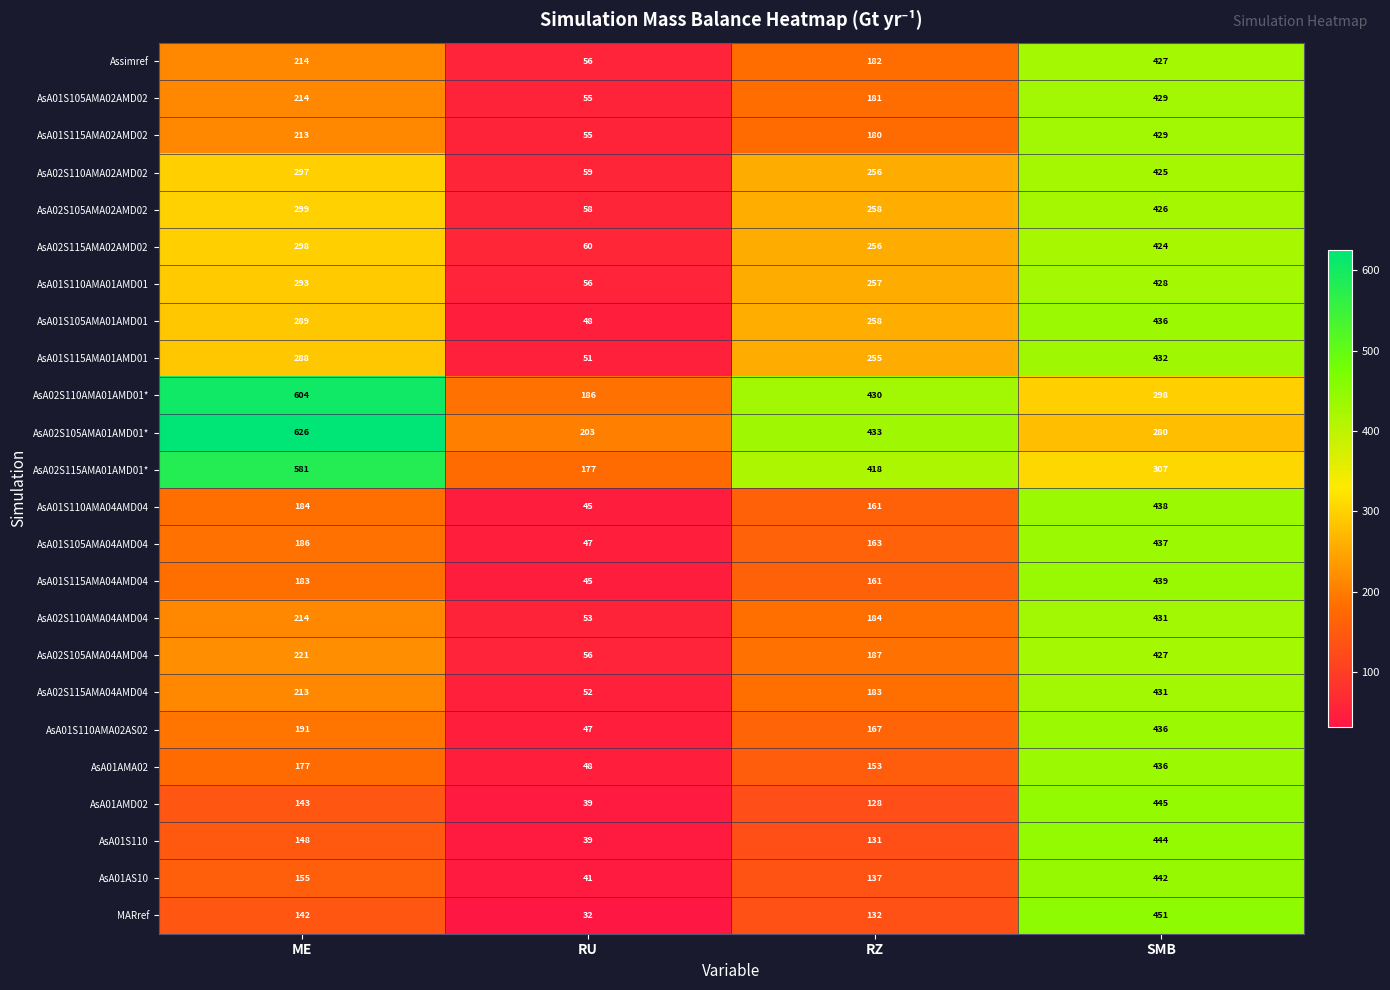

How many data points does each series have?

4